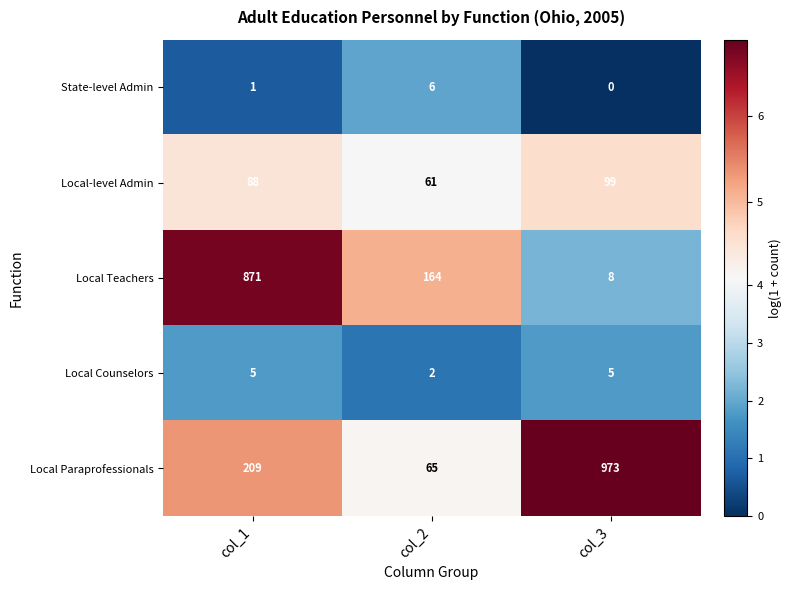

How many Local Teachers values are between 8 and 871?

3